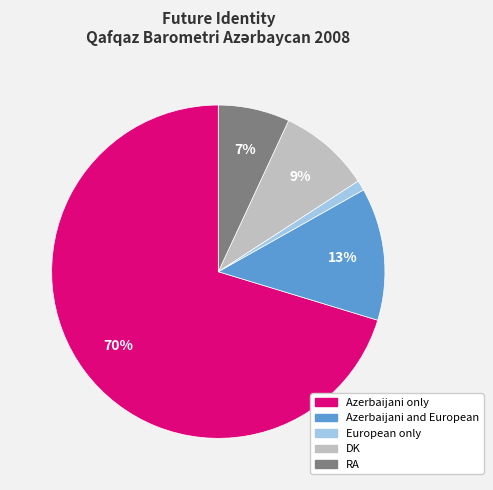

Is the sum of DK and RA greater than half?

No